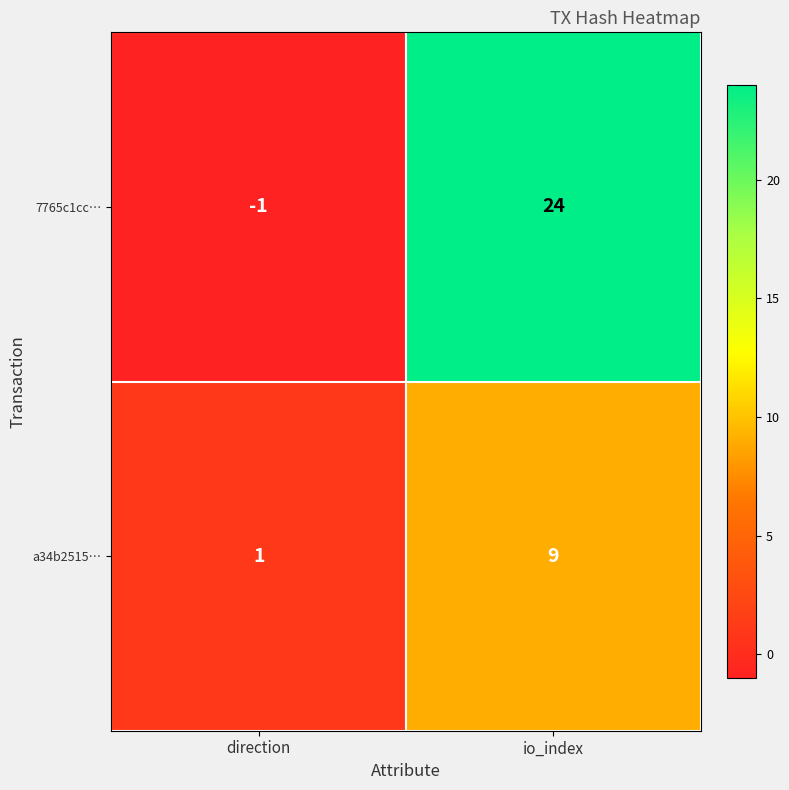

At which label is a34b2515… closest to 5?

direction